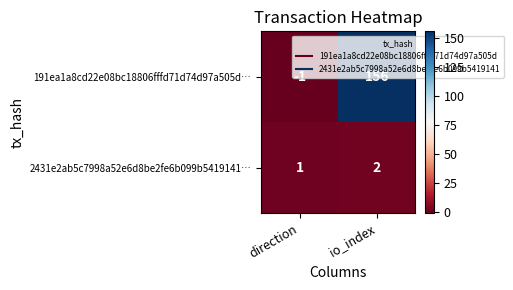

Is it true that 2431e2ab5c7998a52e6d8be2fe6b099b5419141… equals 1 at direction?

True